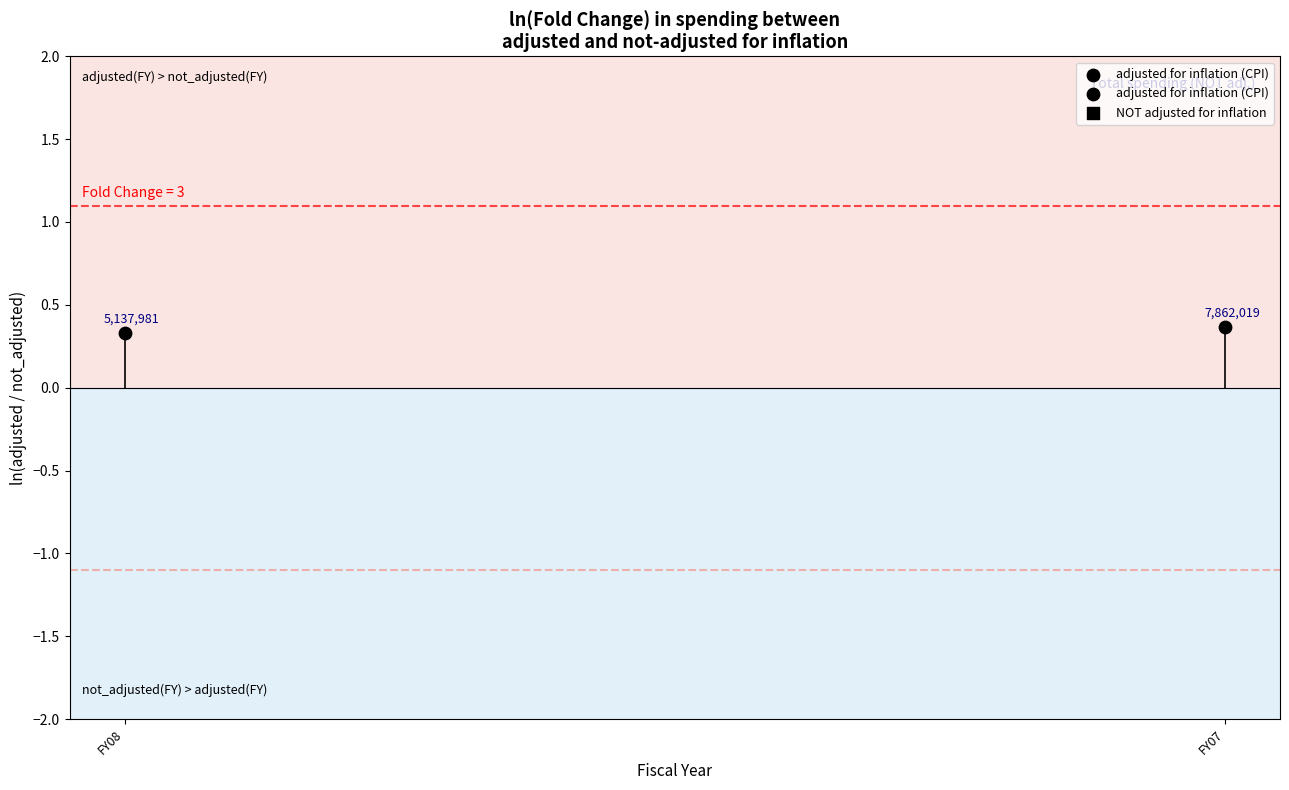

What Y value in the scatter plot is closest to 0?

0.3